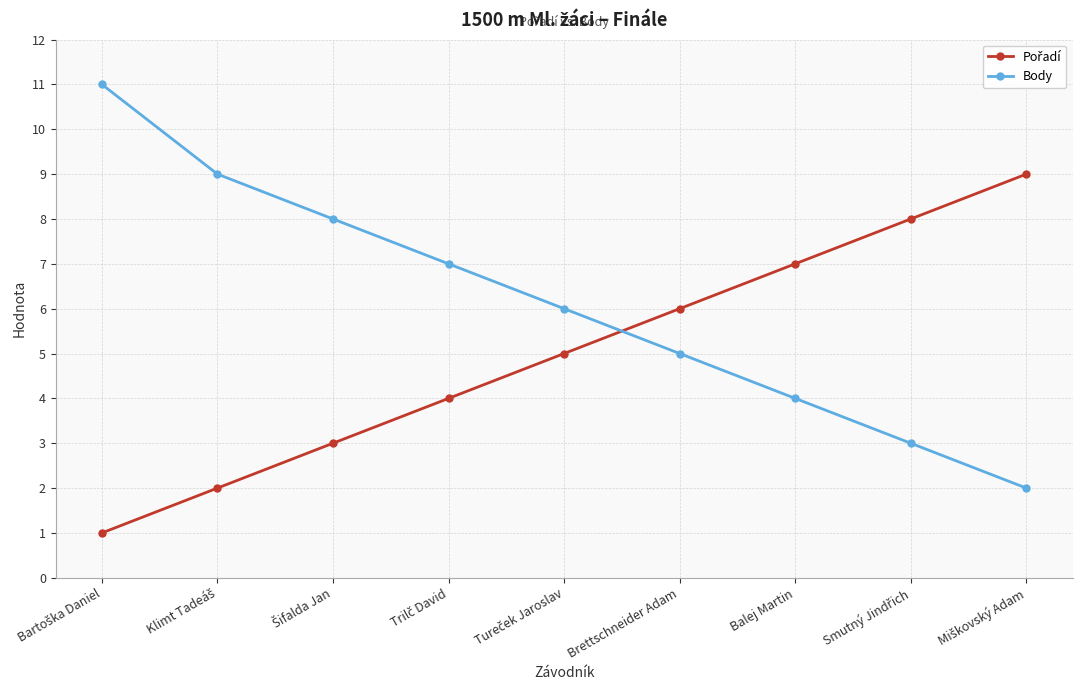

What is the difference between the maximum and minimum values in the Body series?

9